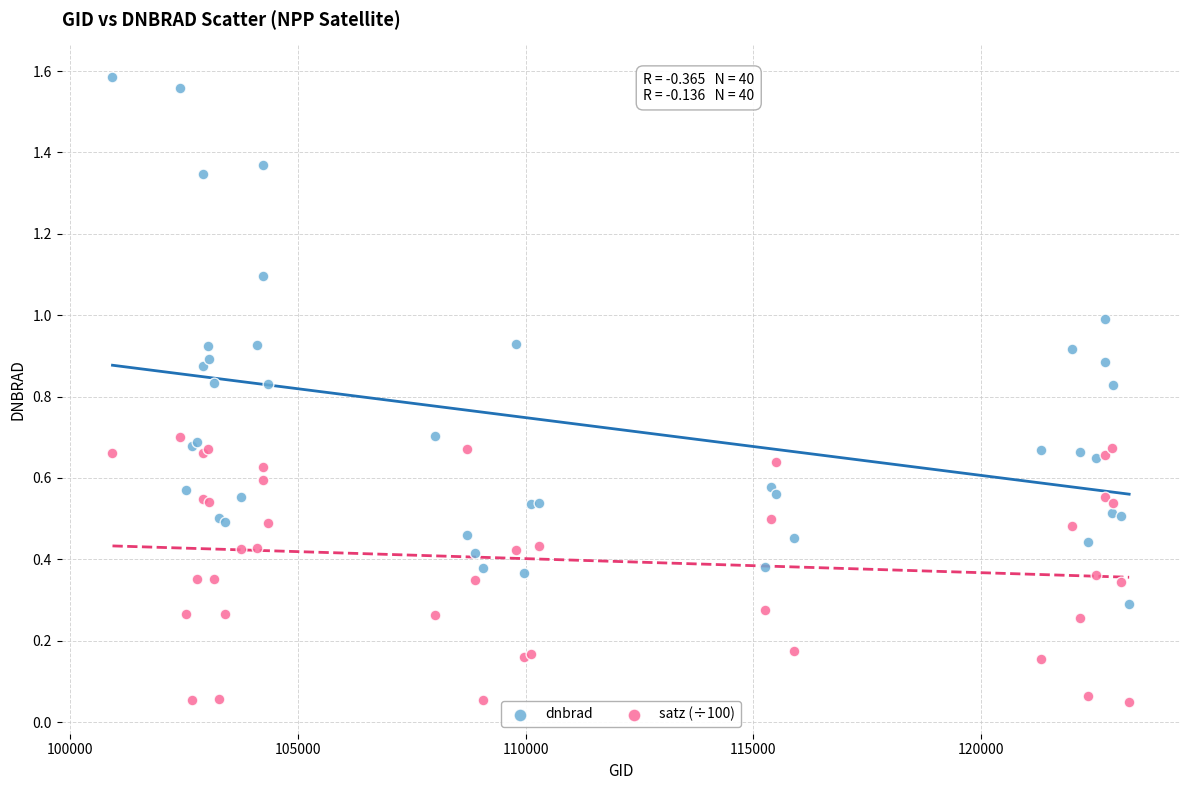

Which series contains the lowest Y value?

satz (÷100)